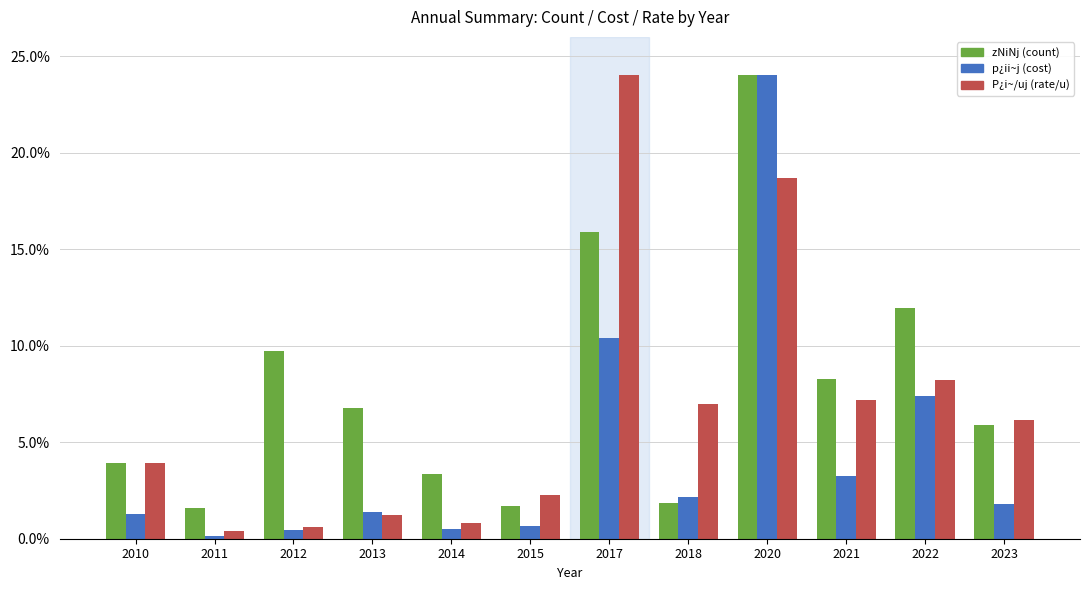

How many groups of bars are there?

12